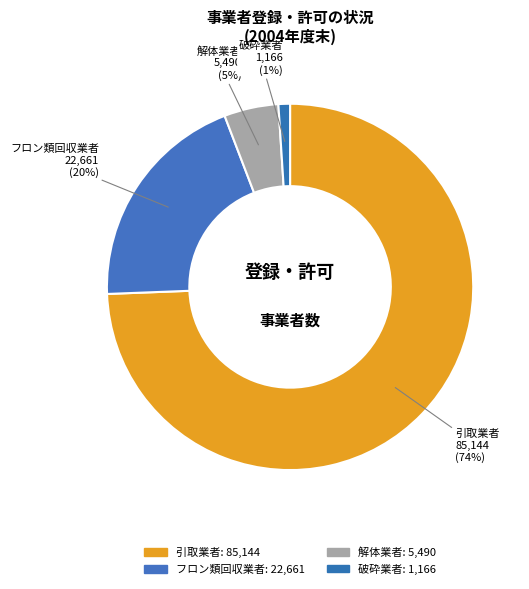

What percentage is the 解体業者 slice, to the nearest percent?

5%